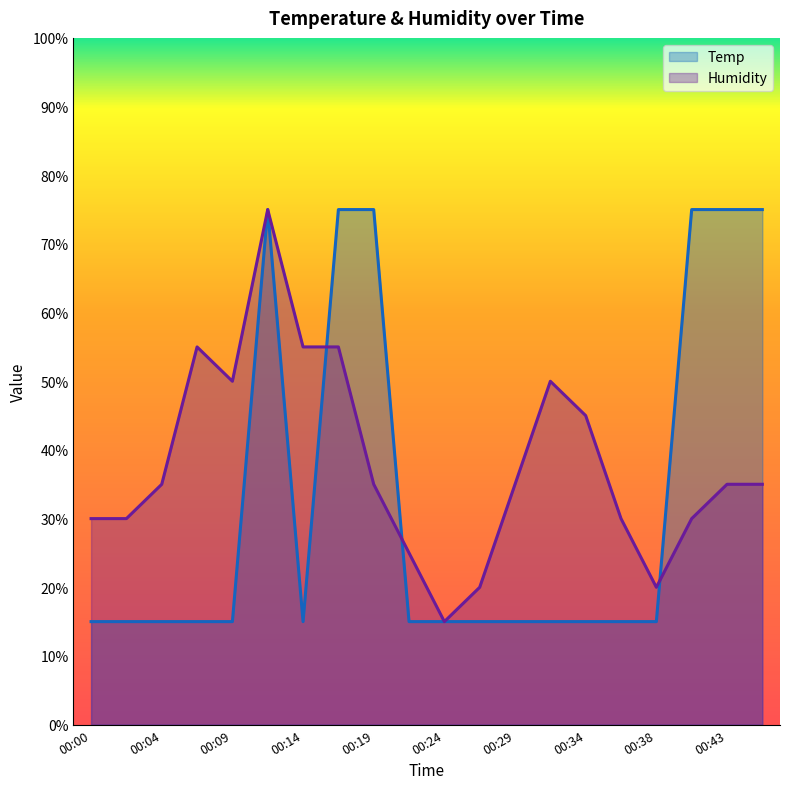

Reading left to right, extract all data points from this chart.

Temp: 15.0	15.0	15.0	15.0	15.0	75.0	15.0	75.0	75.0	15.0	15.0	15.0	15.0	15.0	15.0	15.0	15.0	75.0	75.0	75.0
Humidity: 30.0	30.0	35.0	55.0	50.0	75.0	55.0	55.0	35.0	25.0	15.0	20.0	35.0	50.0	45.0	30.0	20.0	30.0	35.0	35.0